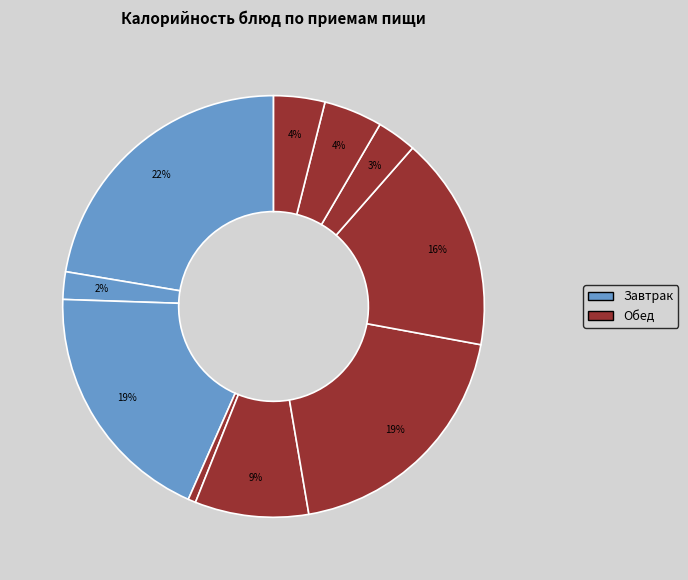

Count the number of slices in the pie.

10